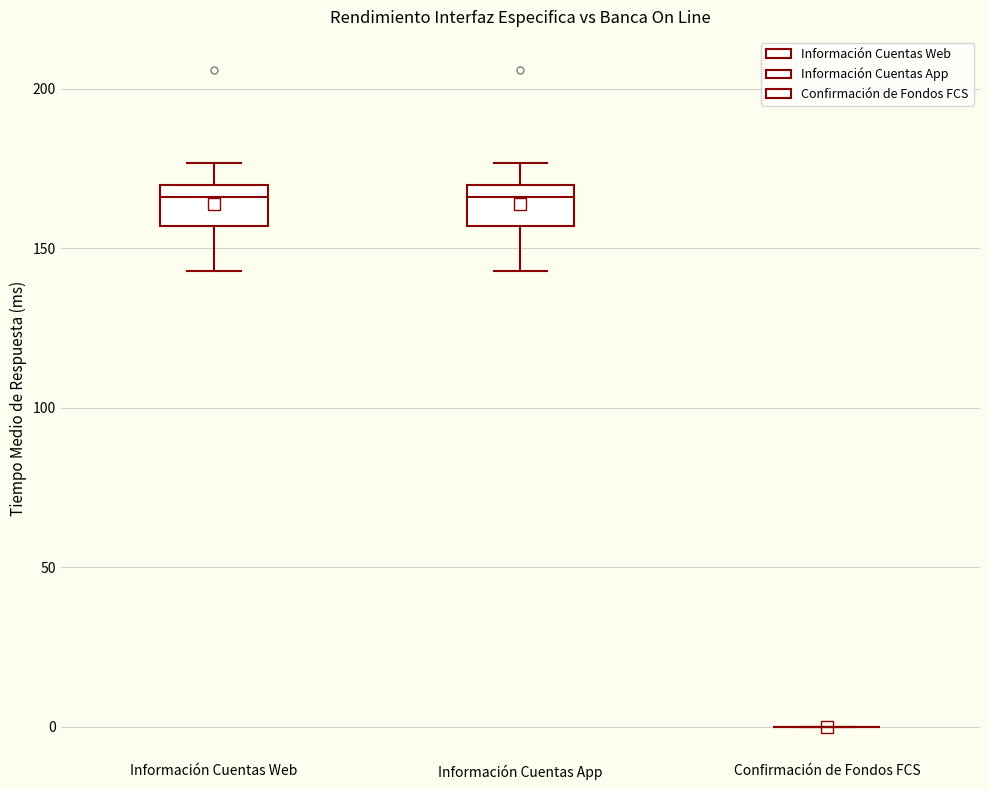

Reading left to right, transcribe this box plot: for each box, give where its median line is, the range the box spans, and where its two whiskers end, as read against the y-axis. The values are not printed on the chart, so give them approximately, as read against the axis.

Información Cuentas Web: median 165, box 155 to 170, whiskers 145 to 175
Información Cuentas App: median 165, box 155 to 170, whiskers 145 to 175
Confirmación de Fondos FCS: box collapsed to a line at 0, whiskers 0 to 0